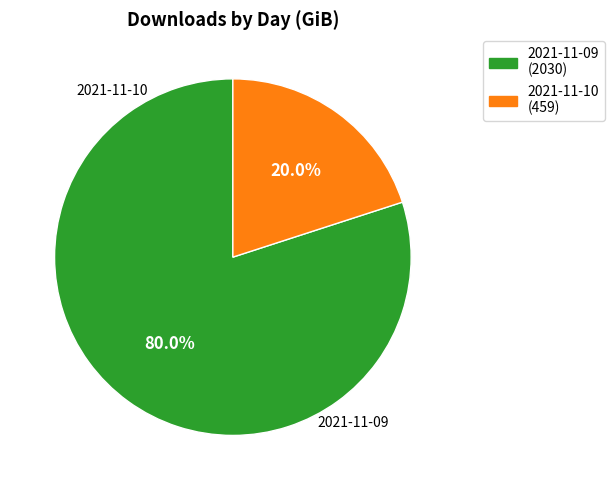

To the nearest percent, what is the combined percentage of 2021-11-10 and 2021-11-09?

100%